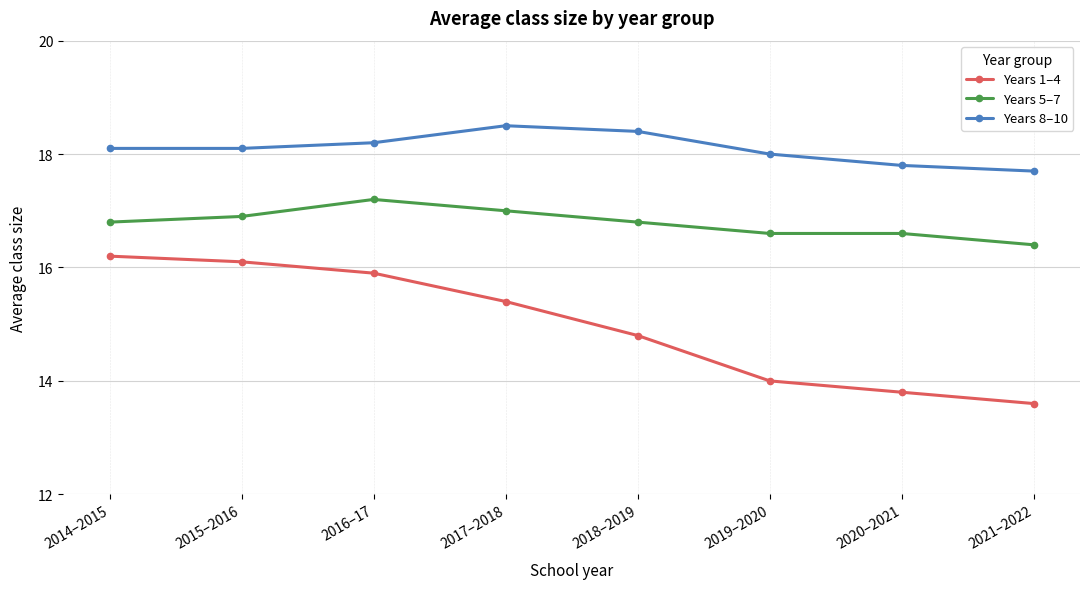

True or false: Years 1–4 and Years 5–7 intersect in this chart.

False